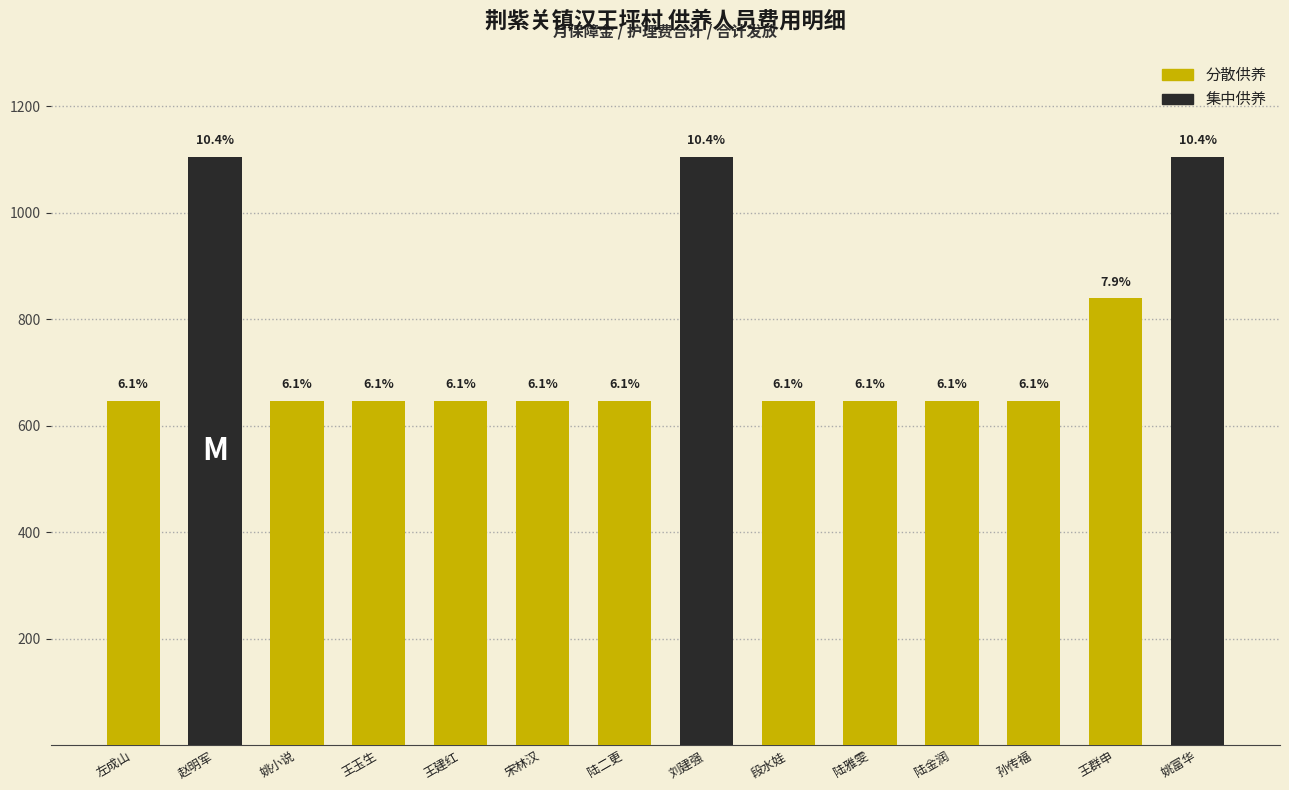

Reading right to left, what are all the values shown in this chart?

姚富华=1105	王群申=839	孙传福=647	陆金润=647	陆雅雯=647	段水娃=647	刘建强=1105	陆二更=647	宋林汉=647	王建红=647	王玉生=647	姚小说=647	赵明军=1105	左成山=647